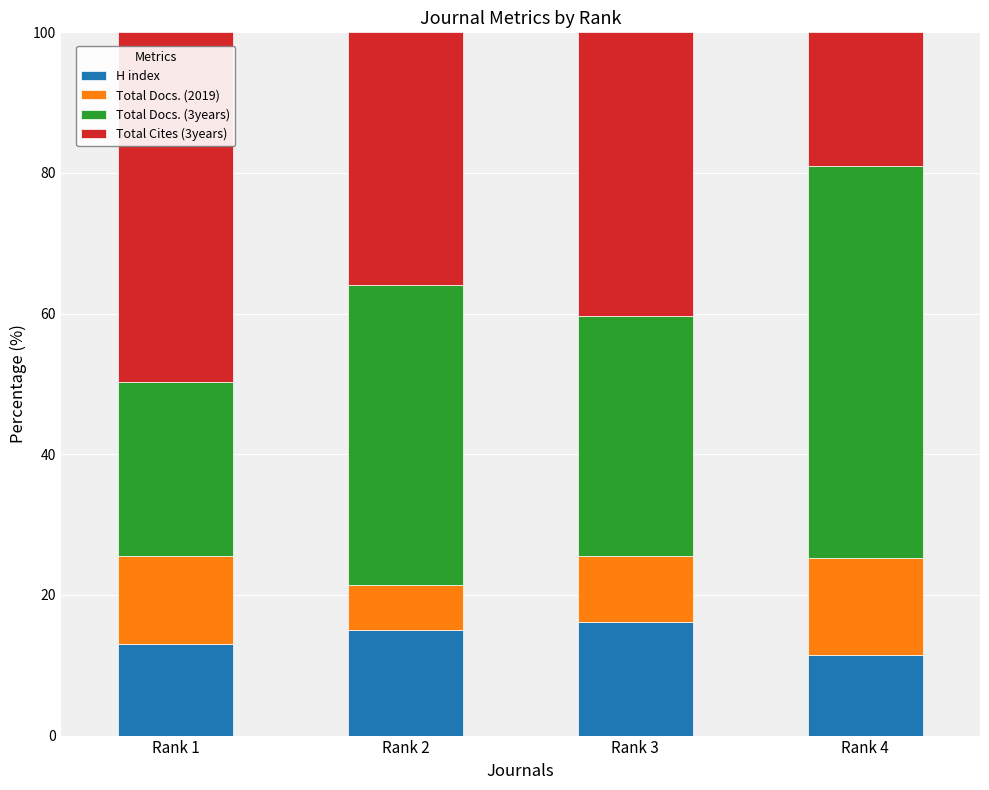

The value of H index at Rank 1 is 13.0. True or false?

True